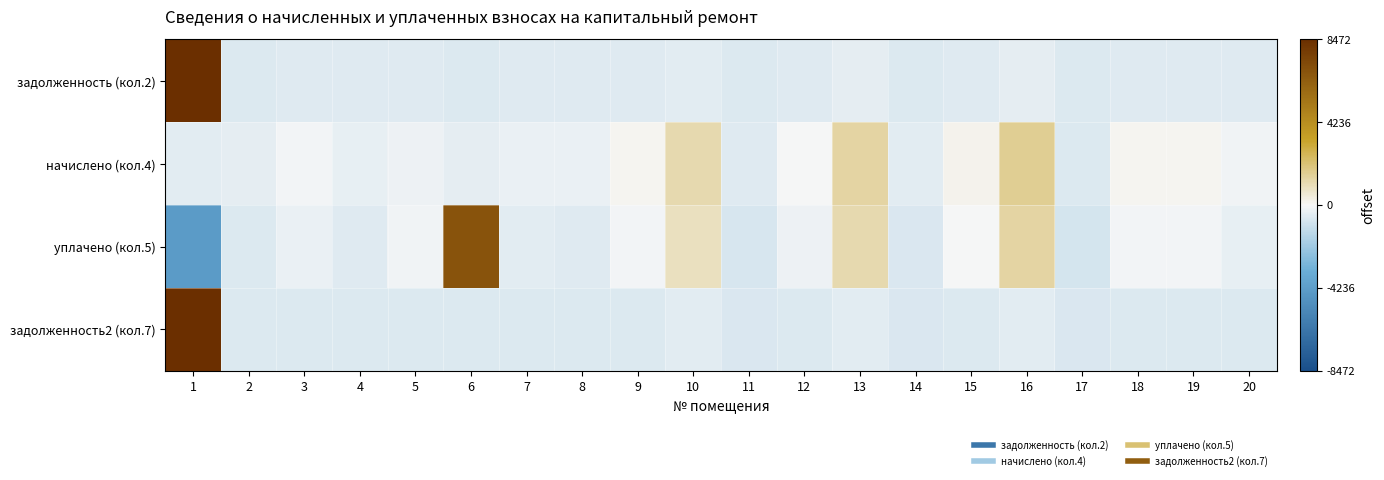

Which category has the highest value across all series?

1